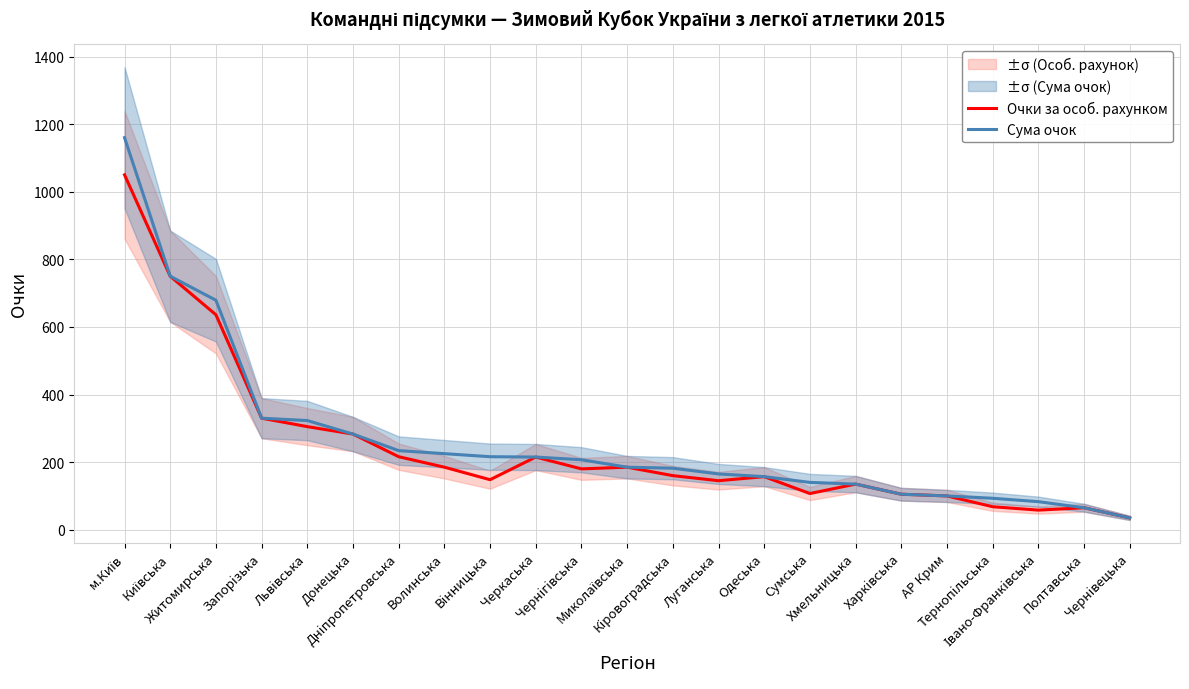

Which series has the widest spread of values?

Сума очок